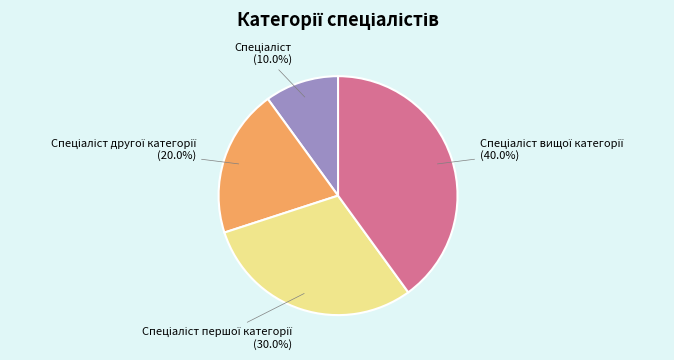

Does any single category account for the majority?

No